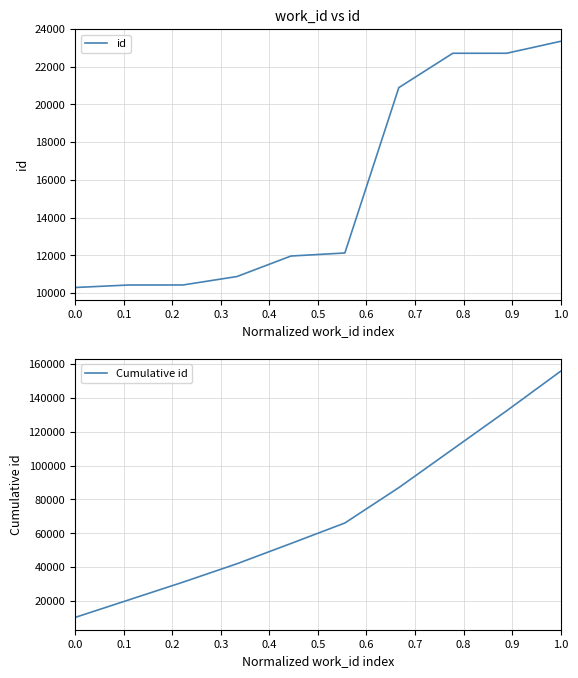

What is the minimum value for id?

10287